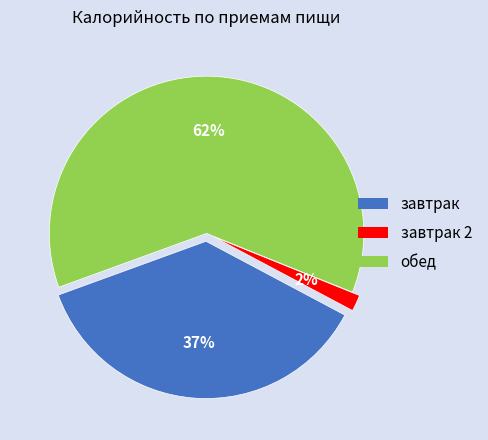

Which category accounts for the majority?

Обед